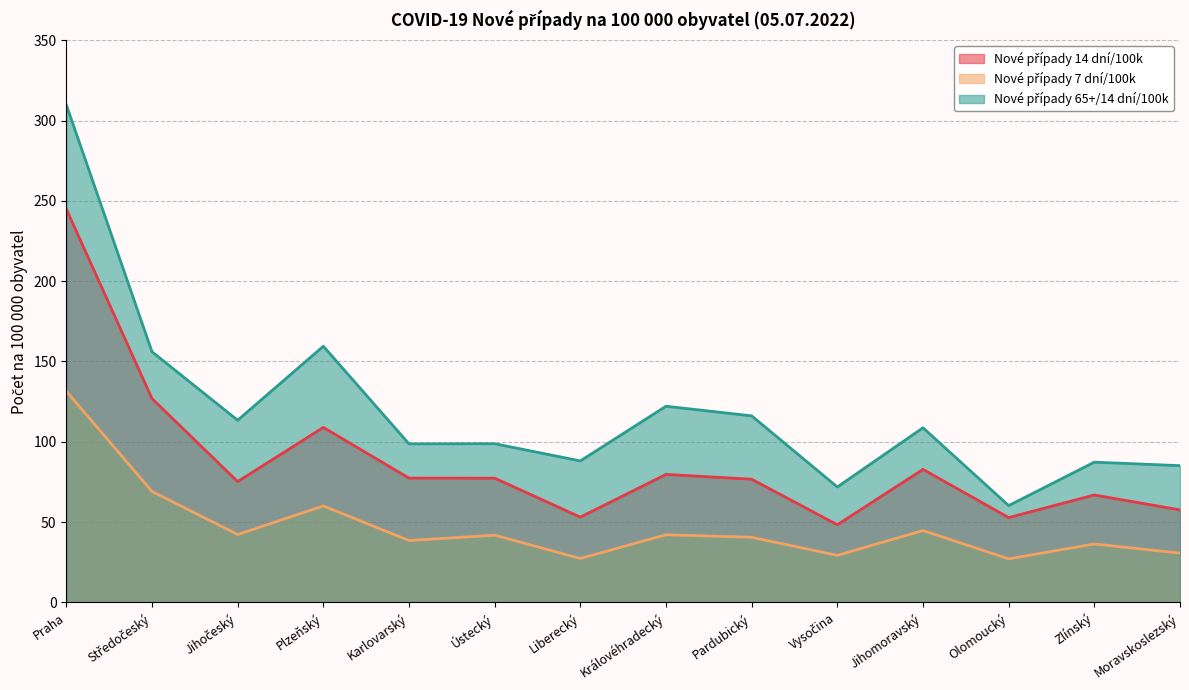

The Nové případy 65+/14 dní/100k series shows 87.3 at Zlínský. True or false?

True